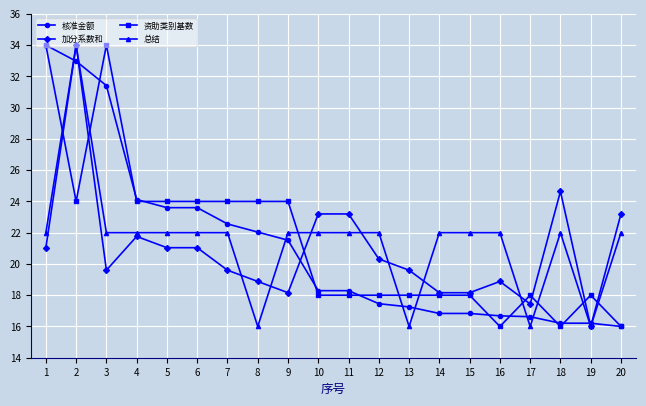

What is the lowest value of the 资助类别基数 series?

16.0